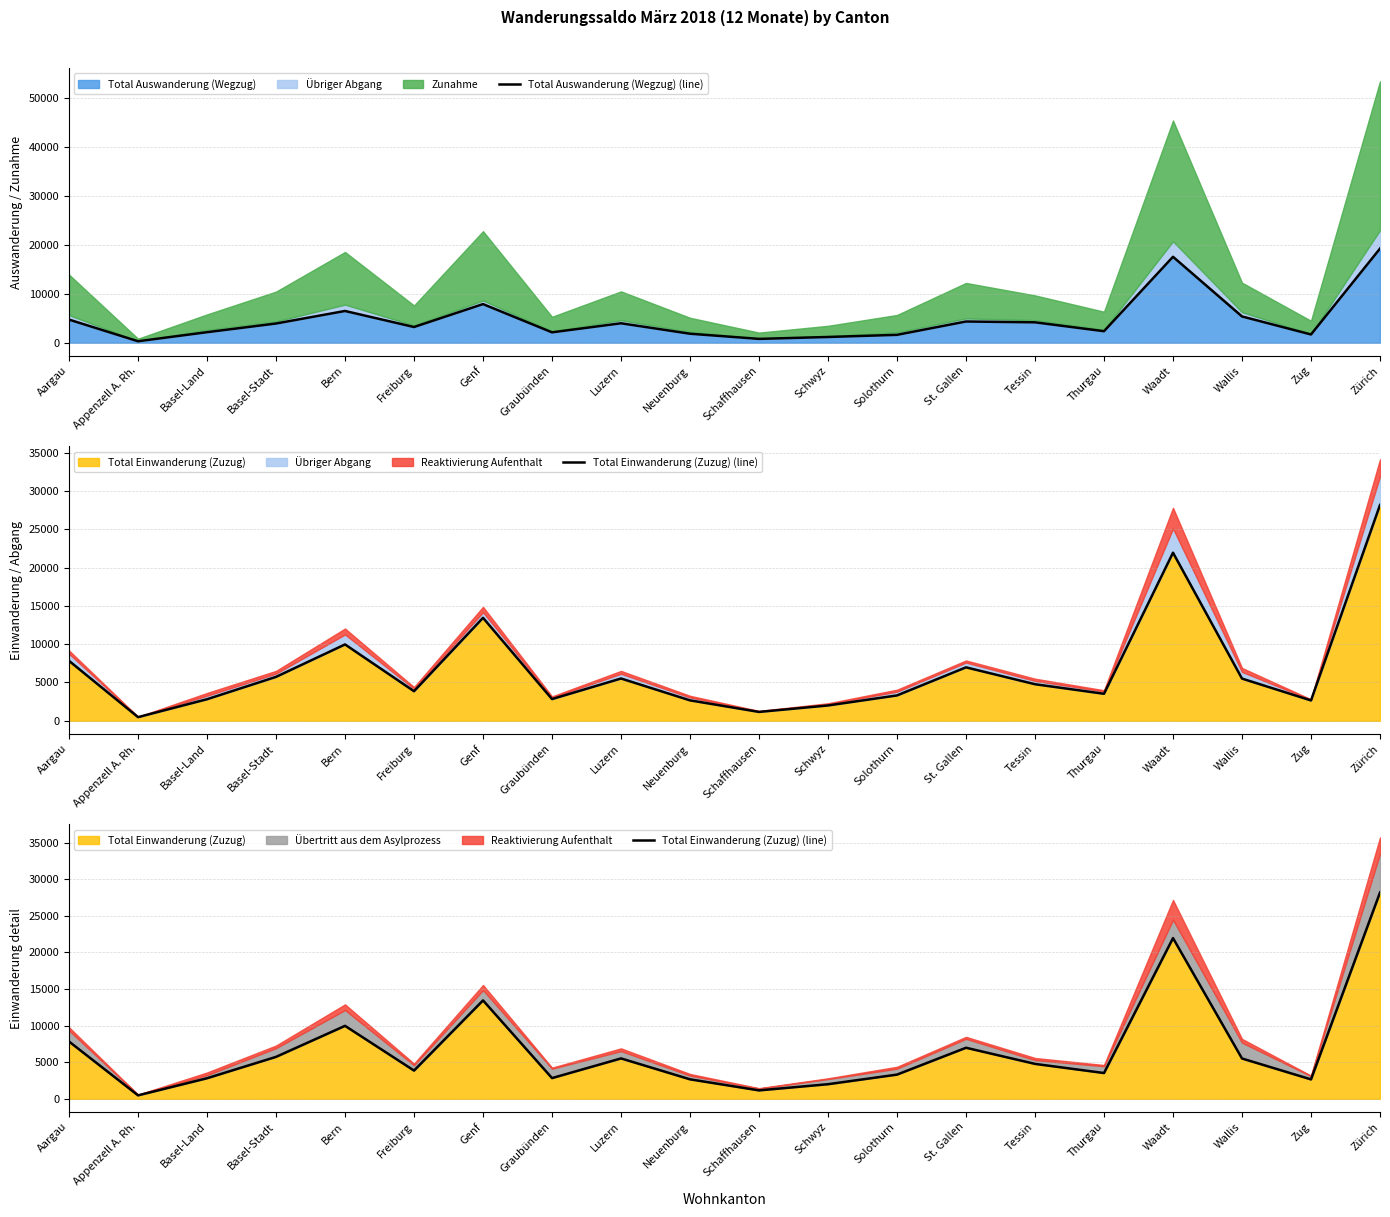

What position from the right is Zürich?

1